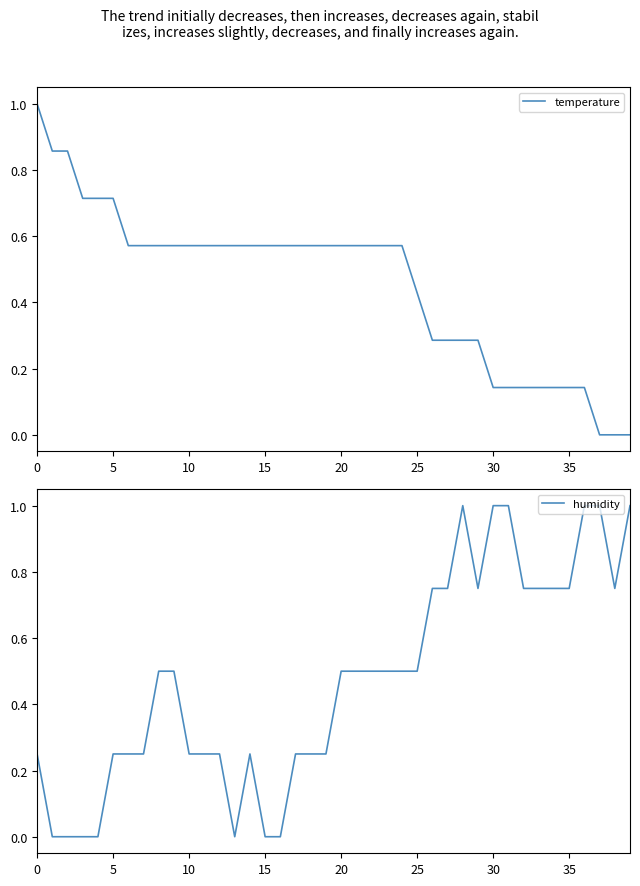

How many data points in humidity are above 0?

33